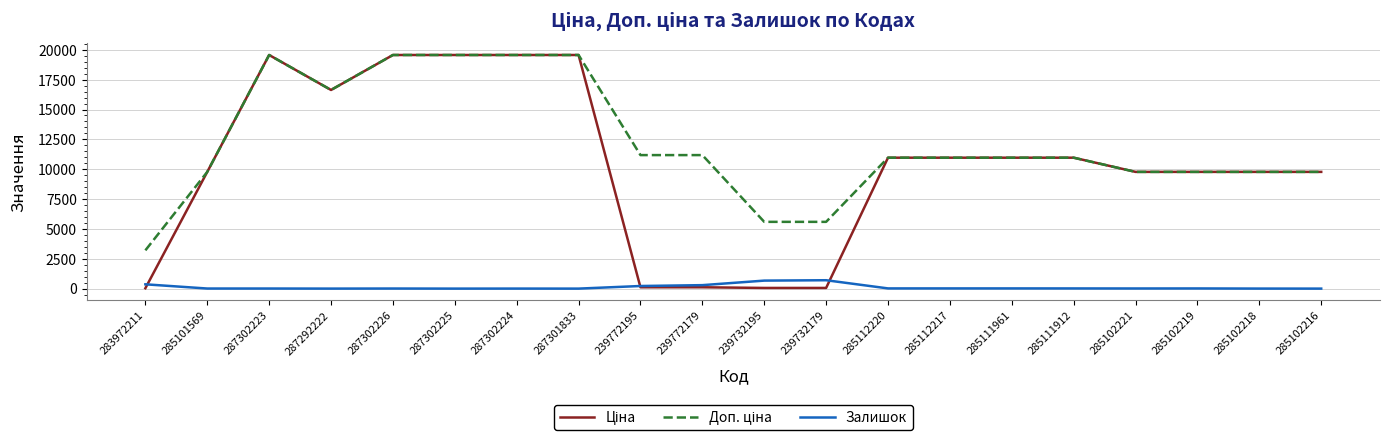

What is the greatest value displayed?

19564.9